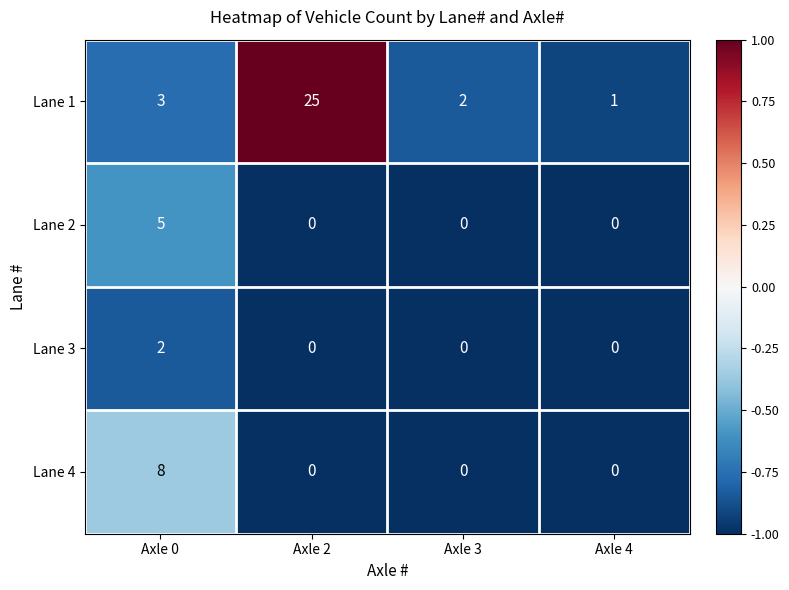

Count the number of categories in the chart.

4